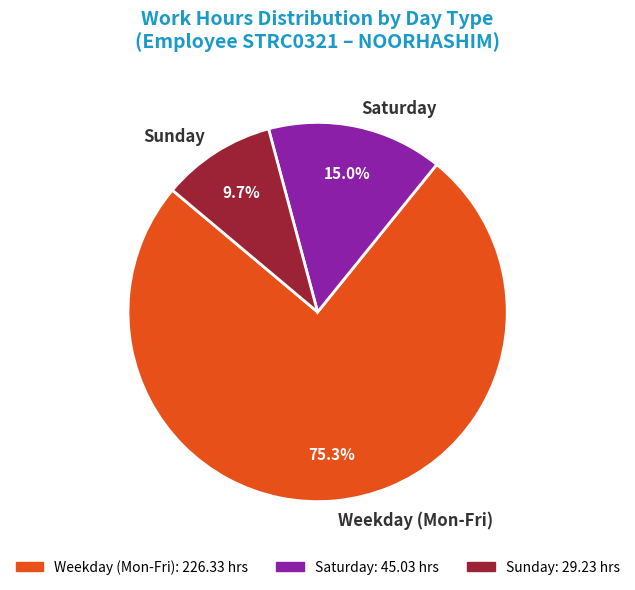

Between Weekday (Mon-Fri) and Sunday, which is larger?

Weekday (Mon-Fri)